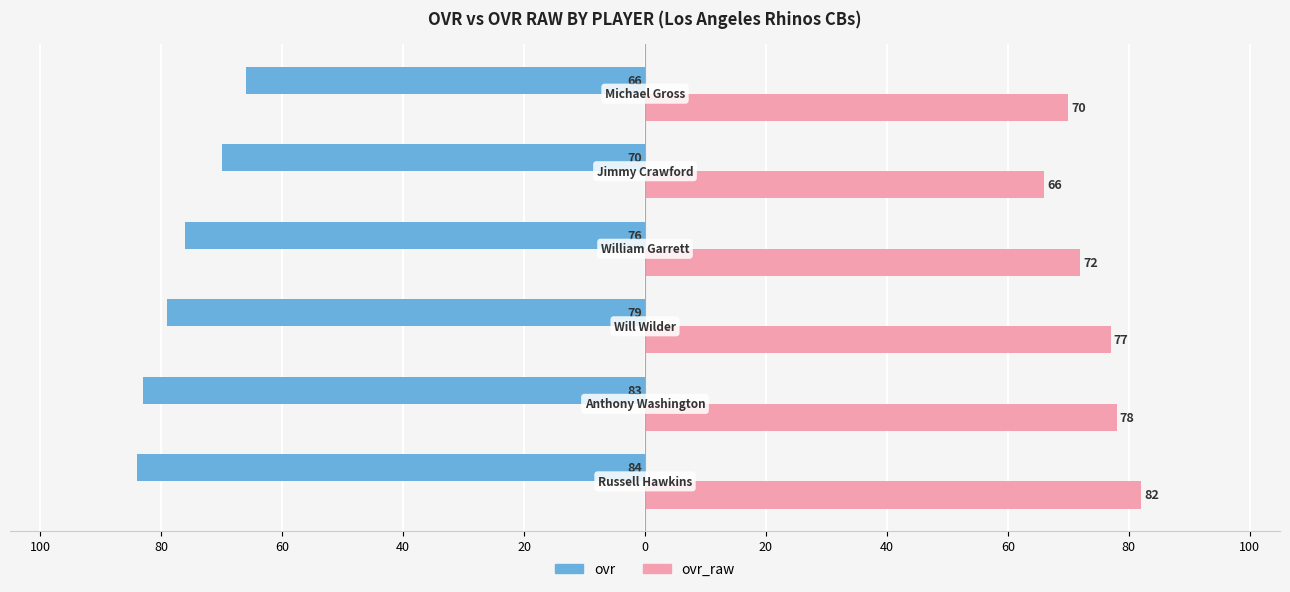

What are all the series names shown in the legend?

ovr, ovr_raw